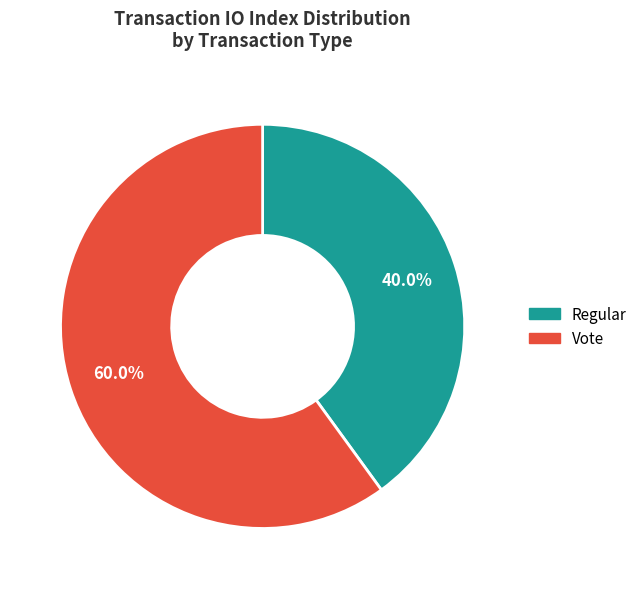

The Vote slice represents 75% of the pie. True or false?

False